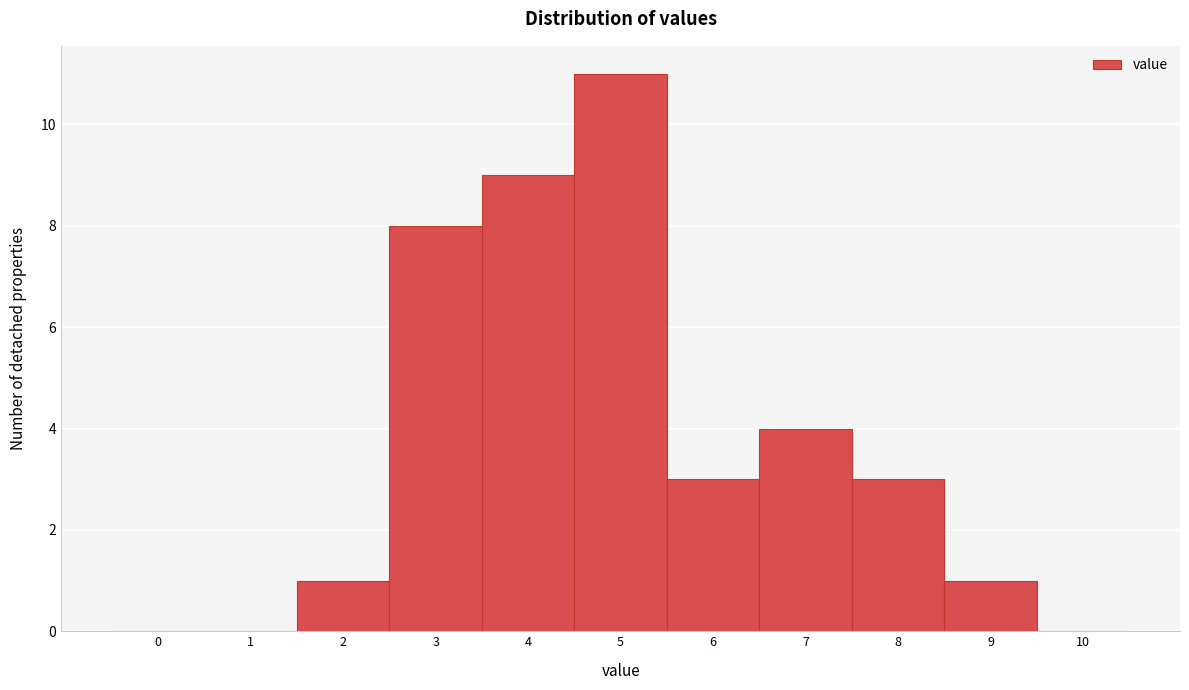

Reading left to right, what are all the values shown in this chart?

0=0	1=0	2=1	3=8	4=9	5=11	6=3	7=4	8=3	9=1	10=0